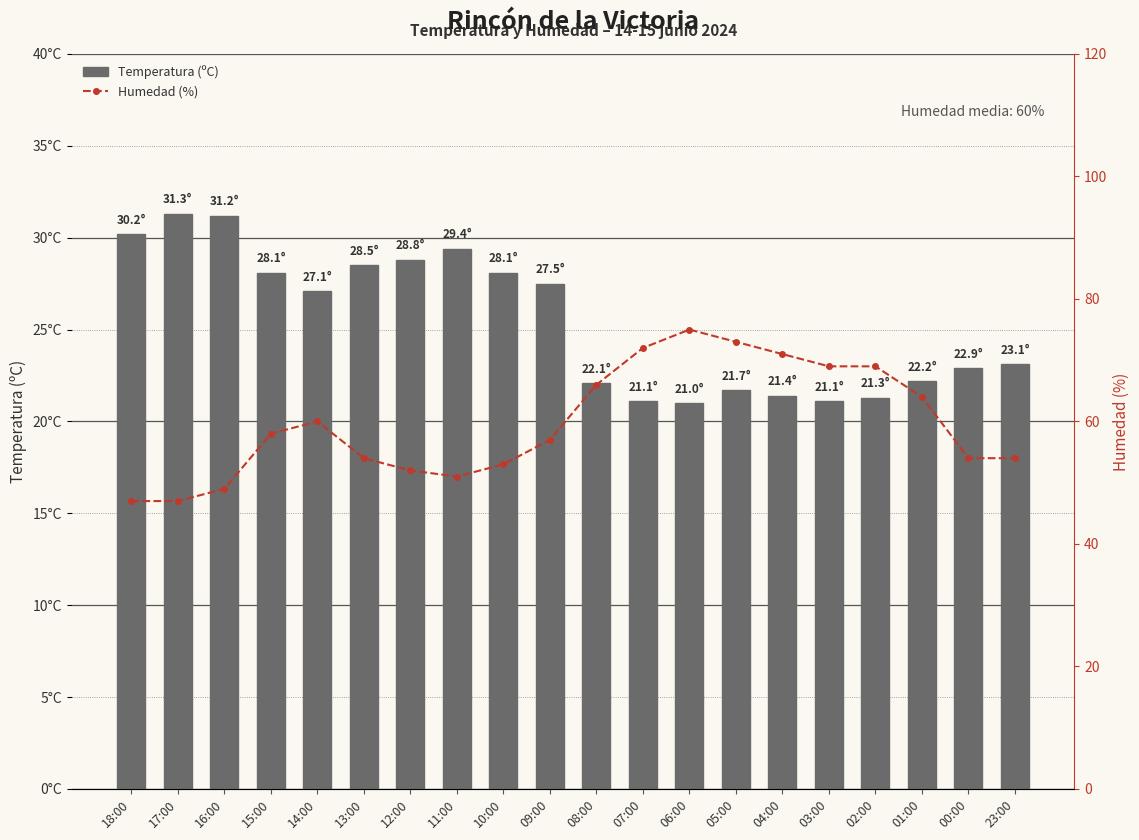

Reading left to right, what are all the values shown in this chart?

Temperatura (ºC): 30.2	31.3	31.2	28.1	27.1	28.5	28.8	29.4	28.1	27.5	22.1	21.1	21.0	21.7	21.4	21.1	21.3	22.2	22.9	23.1
Humedad (%): 47.0	47.0	49.0	58.0	60.0	54.0	52.0	51.0	53.0	57.0	66.0	72.0	75.0	73.0	71.0	69.0	69.0	64.0	54.0	54.0